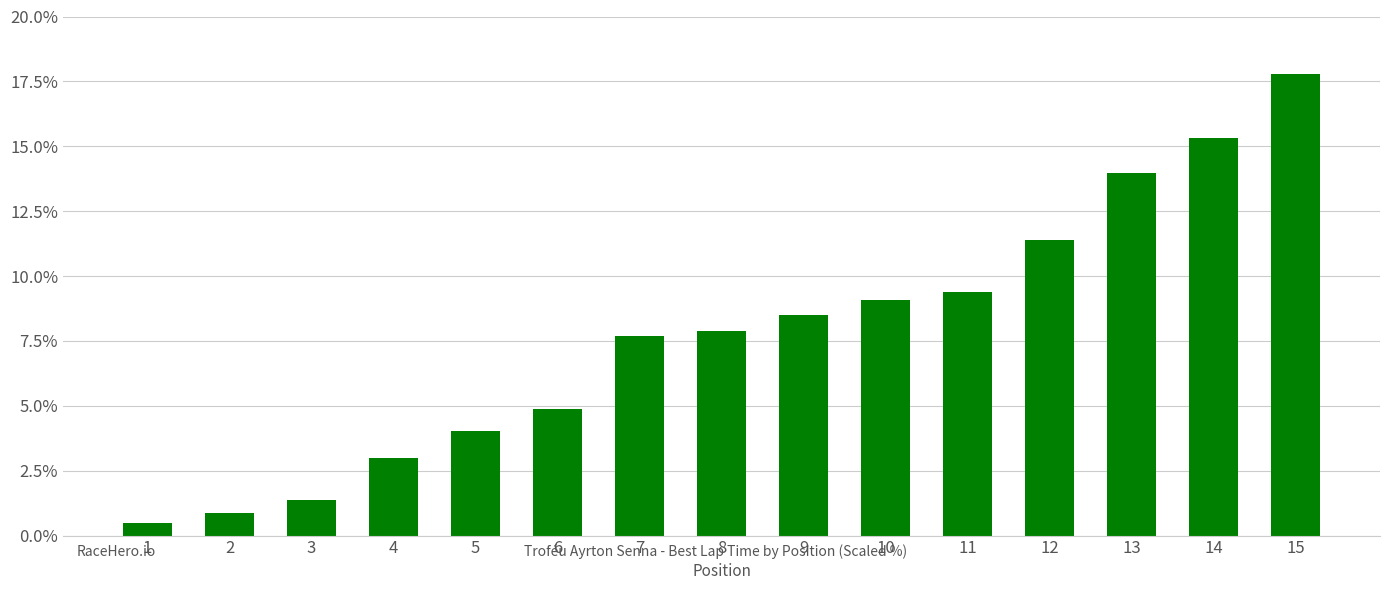

The chart shows a value of 9.4 at 11. True or false?

True